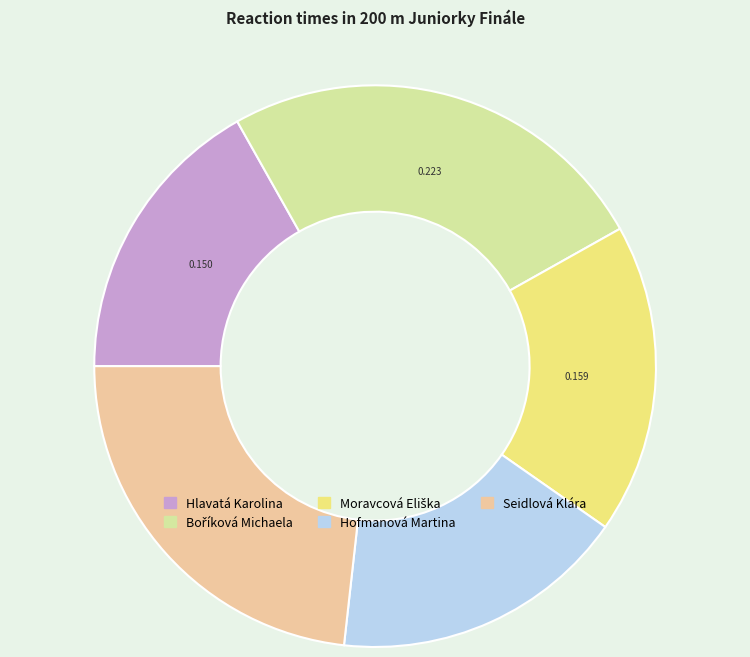

Do Hlavatá Karolina and Hofmanová Martina together represent more than half of the pie?

No